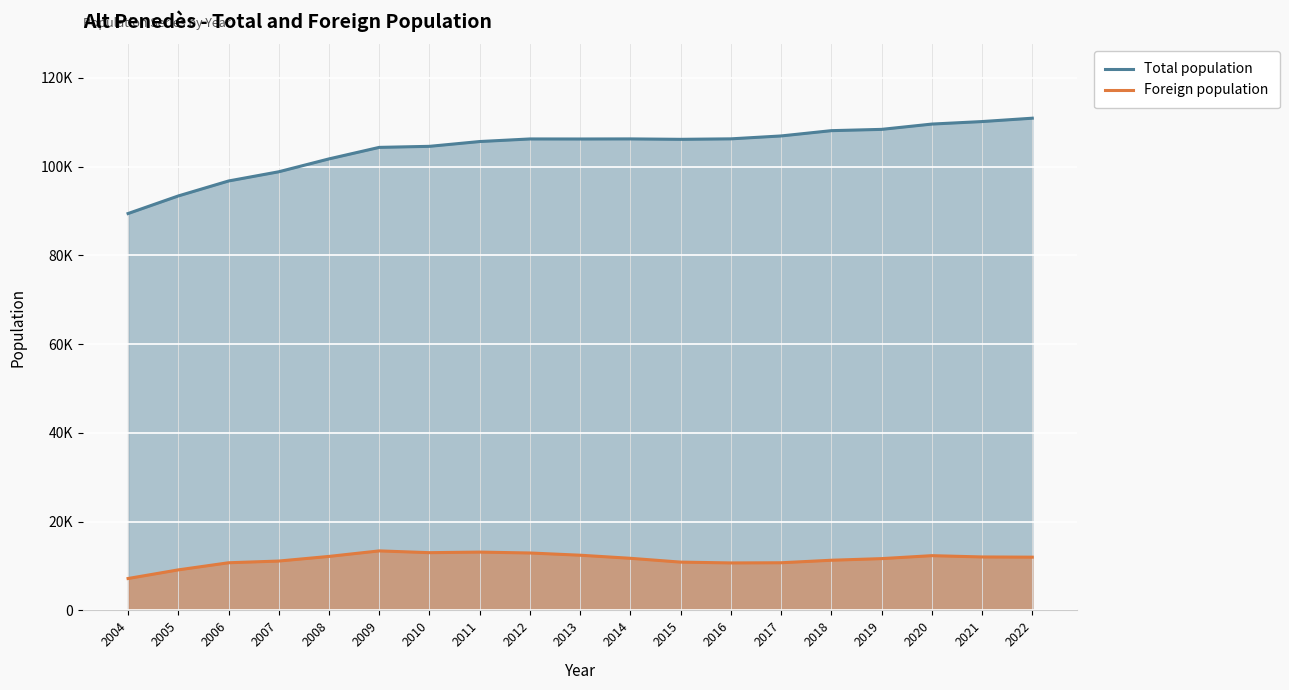

At which label does Foreign population first exceed 11741?

2008